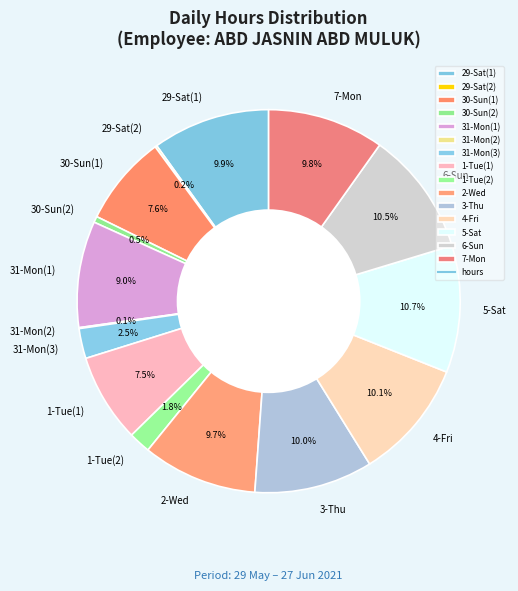

Does 30-Sun(1) represent more than half of the total?

No